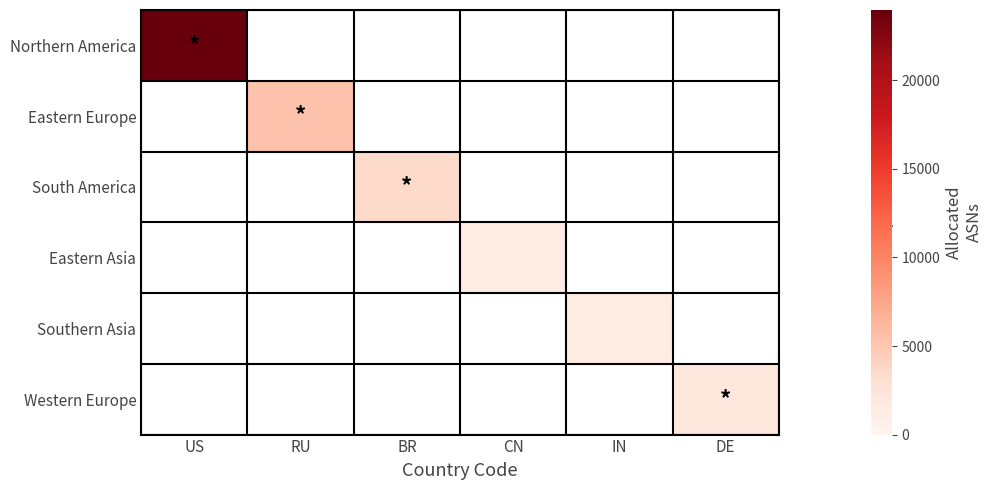

At which category does the chart reach its minimum across all series?

CN